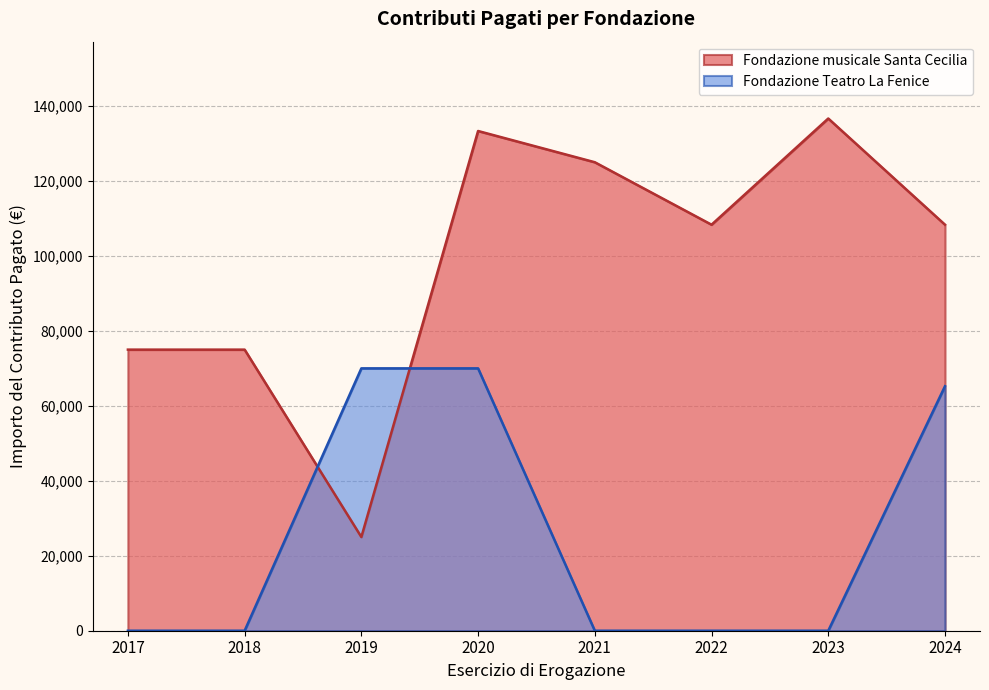

Rank the series by their average value, from lowest to highest.

Fondazione Teatro La Fenice, Fondazione musicale Santa Cecilia